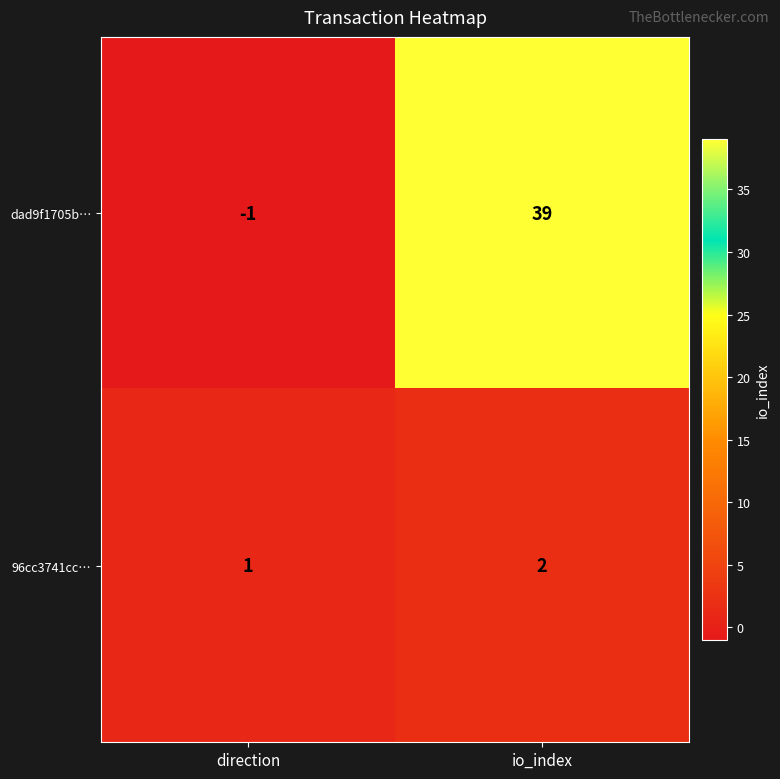

The 96cc3741cc… series shows 3 at io_index. True or false?

False